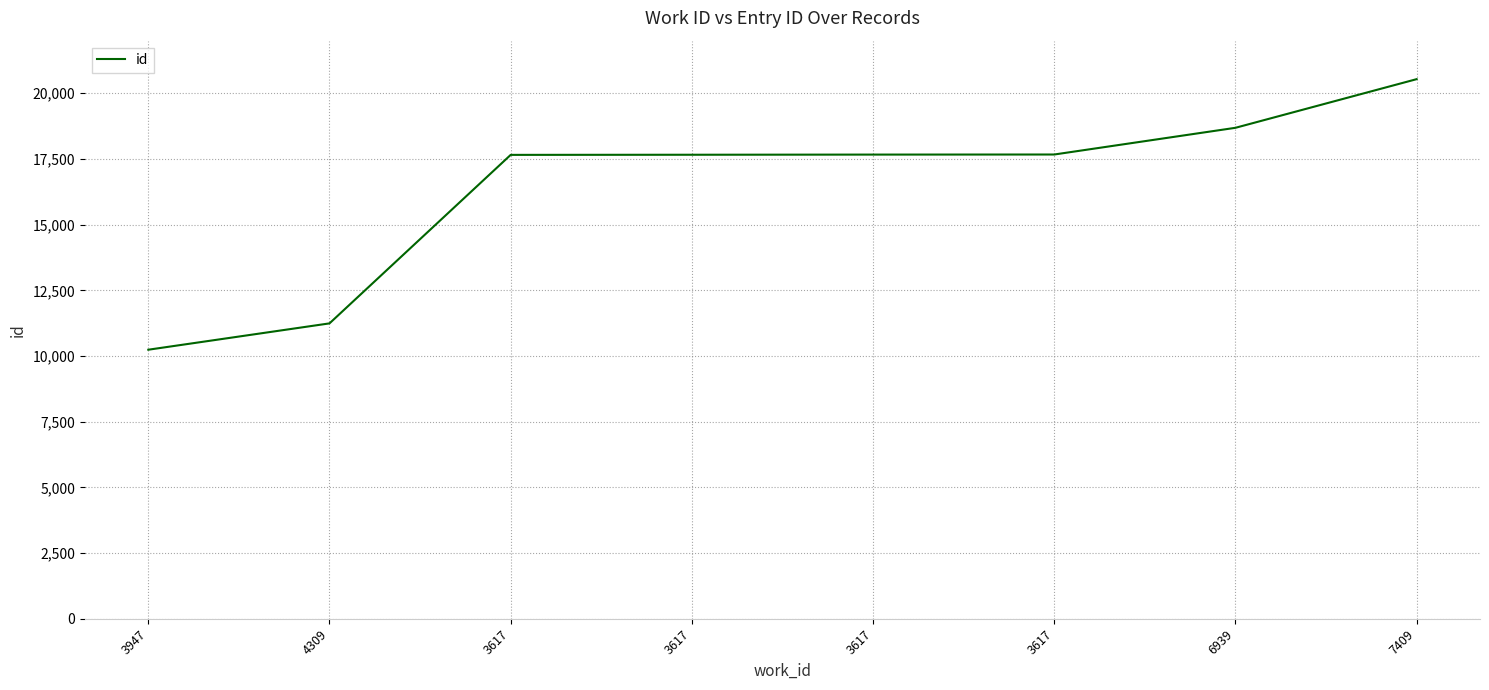

Reading right to left, list all the values displayed in this chart.

20535	18684	17668	17665	17659	17654	11242	10240